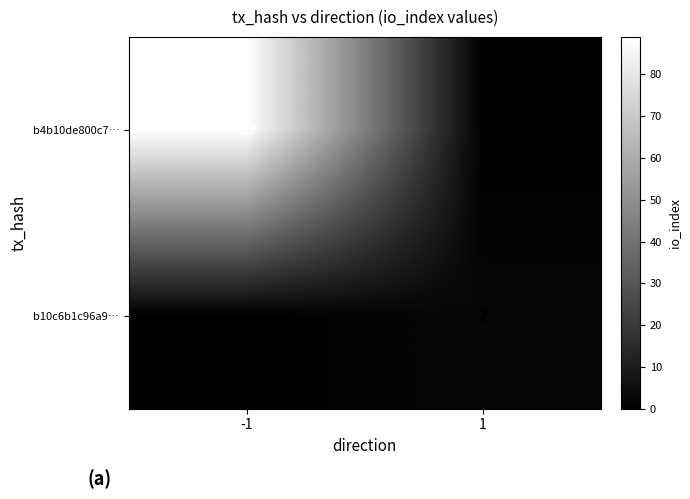

The b4b10de800c7… series shows 18 at -1. True or false?

False